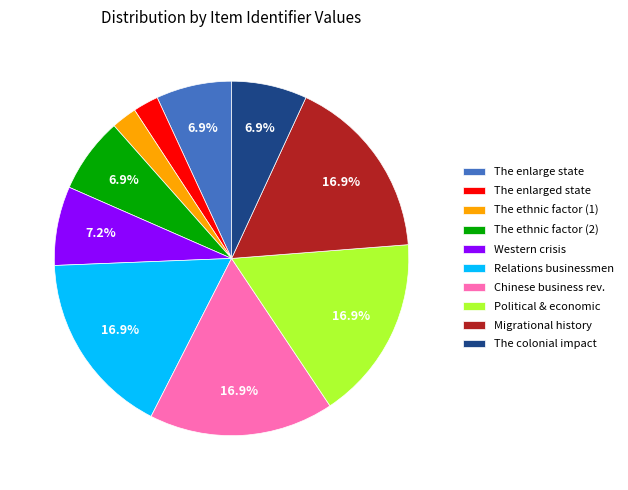

Count the number of slices in the pie.

10